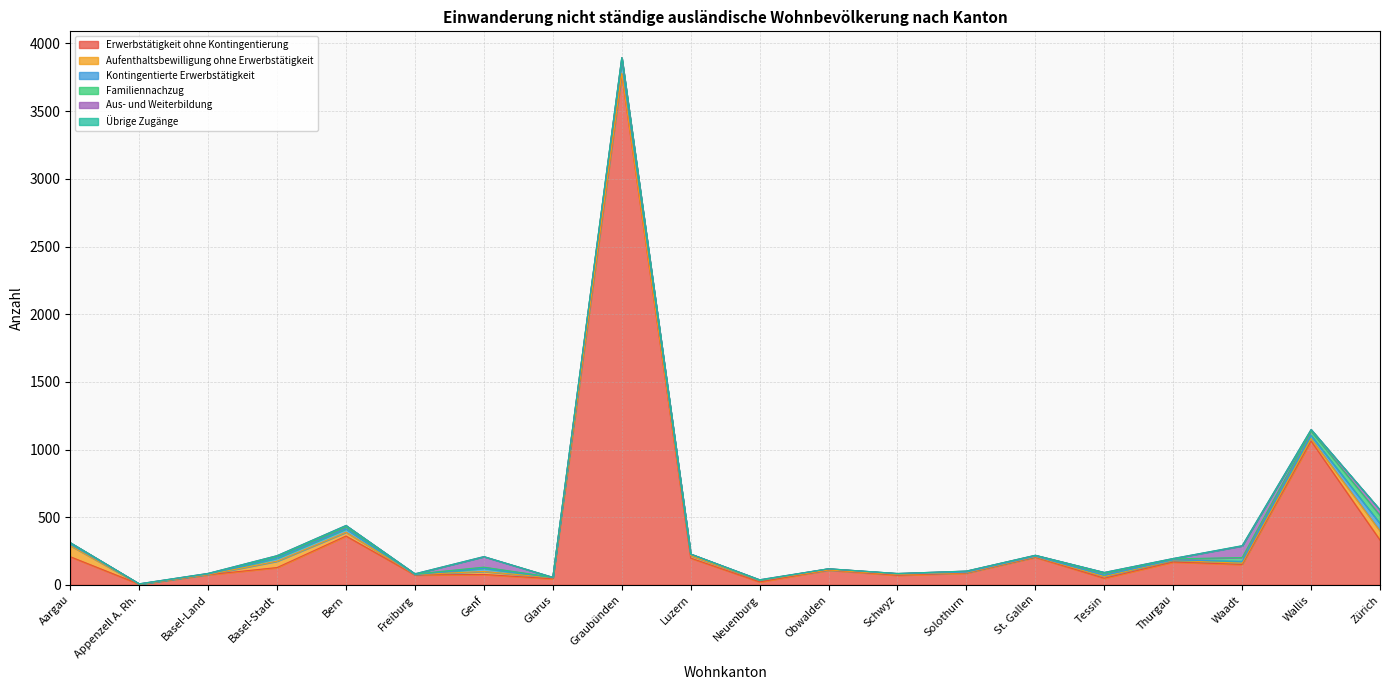

Does the chart have visible grid lines?

Yes